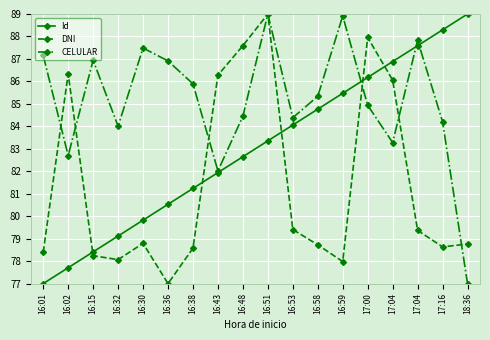

Read the Id value at 16:15.

78.4